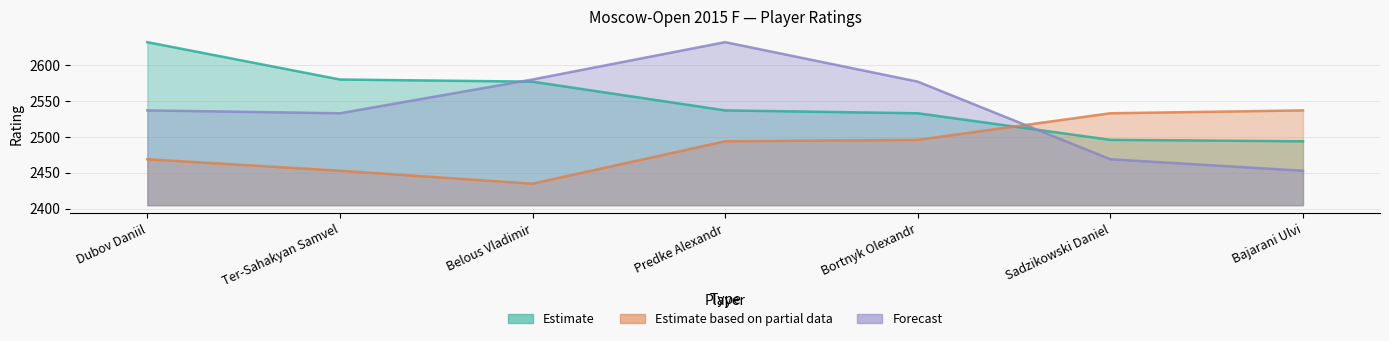

What is the difference between the highest and lowest values at Sadzikowski Daniel?

64